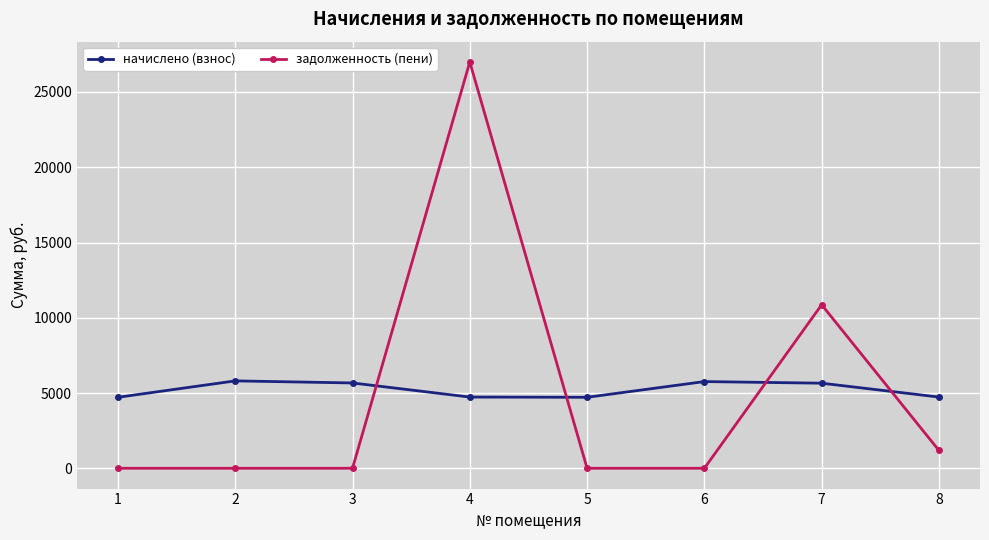

Between which two adjacent categories do задолженность (пени) and начислено (взнос) first intersect?

3 and 4